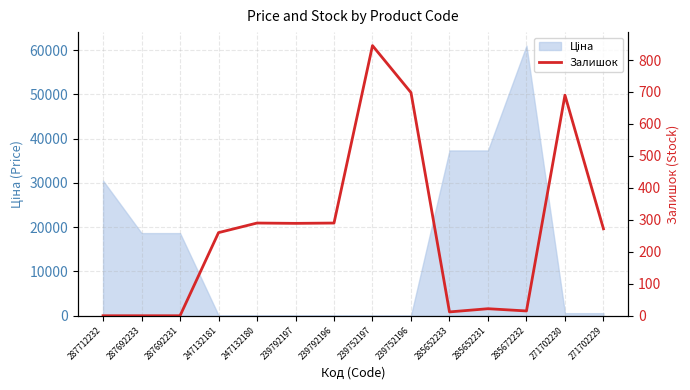

What is the label of the 9th point from the right?

239792197